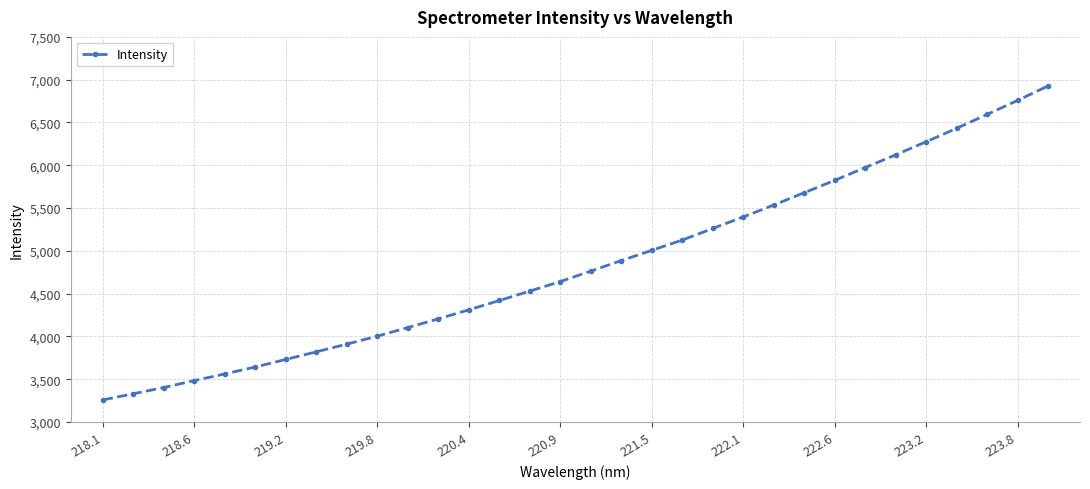

What is the greatest value displayed?

6927.0